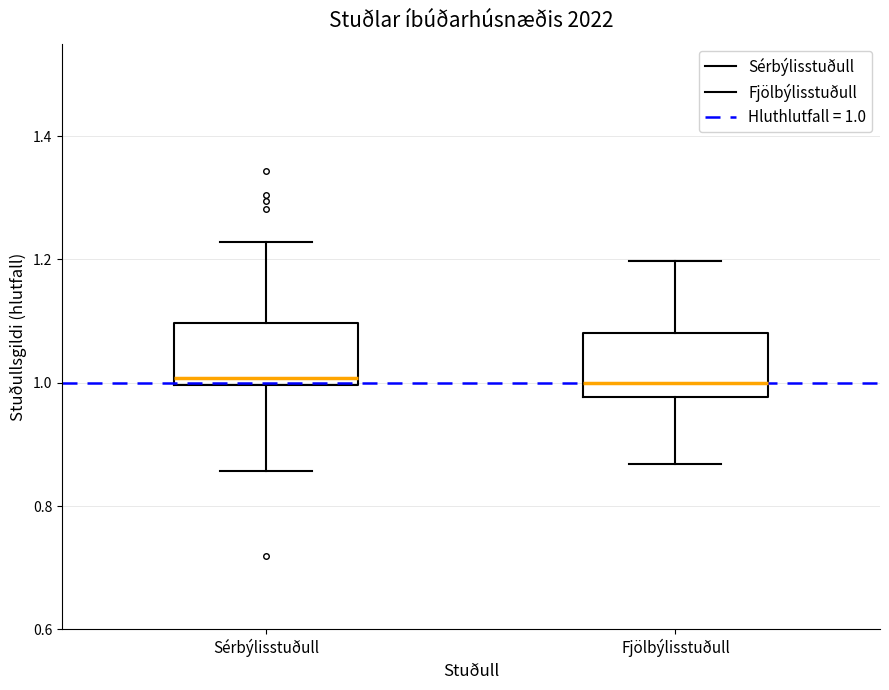

Reading left to right, transcribe this box plot: for each box, give where its median line is, the range the box spans, and where its two whiskers end, as read against the y-axis. The values are not printed on the chart, so give them approximately, as read against the axis.

Sérbýlisstuðull: median 1.00 (just above the box's lower edge), box 1.00 to 1.10, whiskers 0.86 to 1.22
Fjölbýlisstuðull: median 1.00, box 0.98 to 1.08, whiskers 0.86 to 1.20